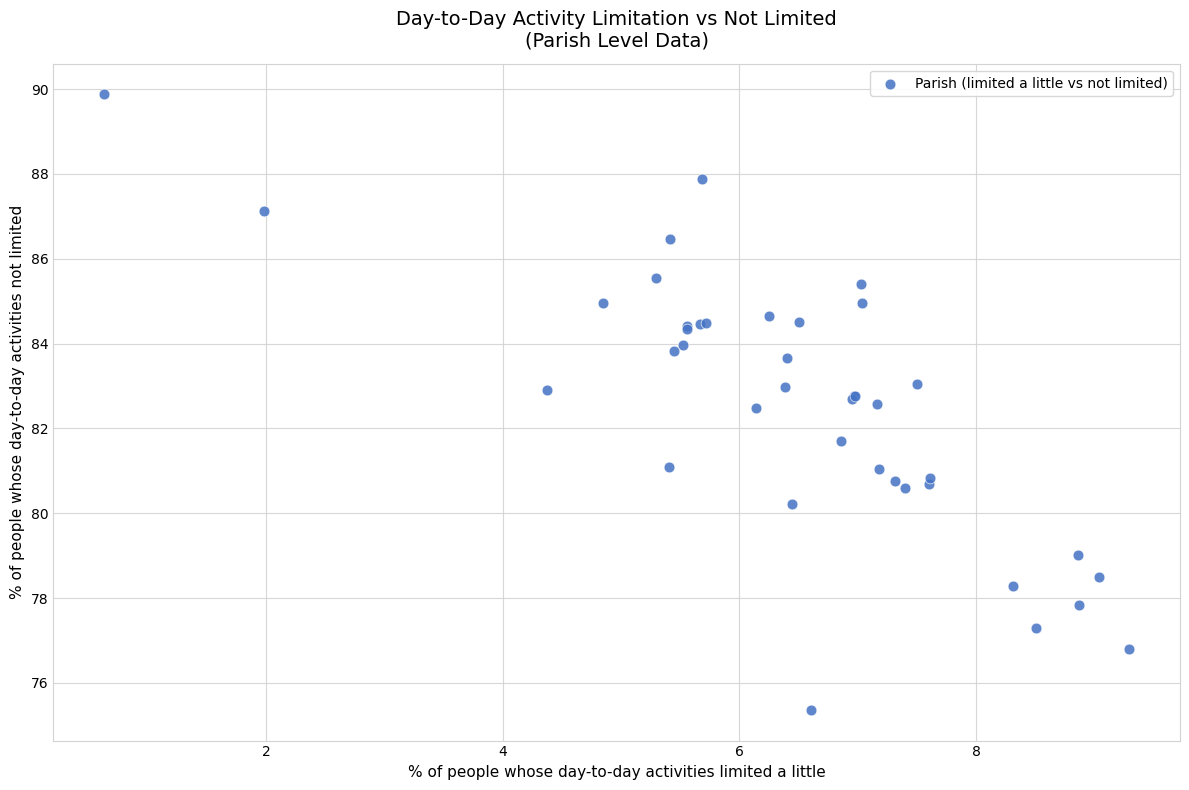

What Y value in the scatter plot is closest to 82?

81.7